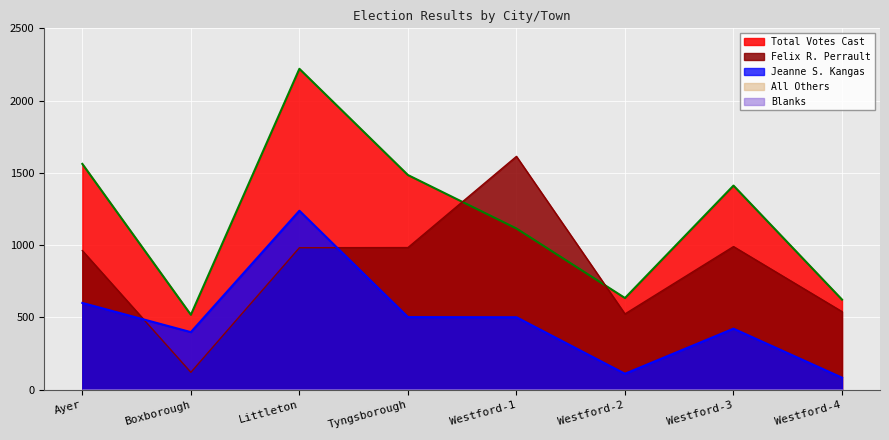

What is the value of the Felix R. Perrault point at the 4th from the left?

983